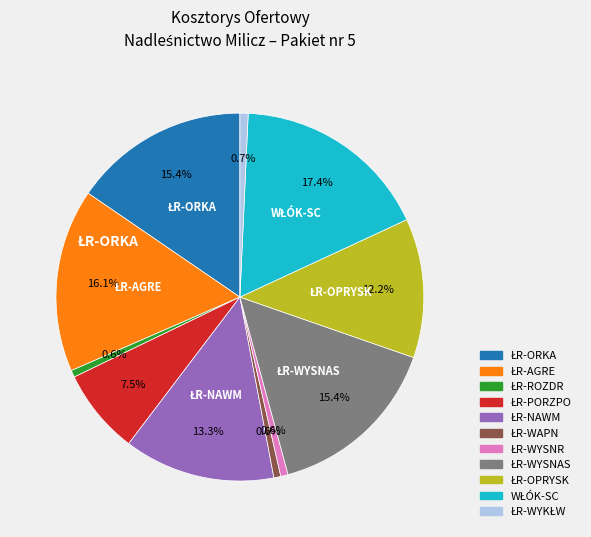

Does any single category account for the majority?

No